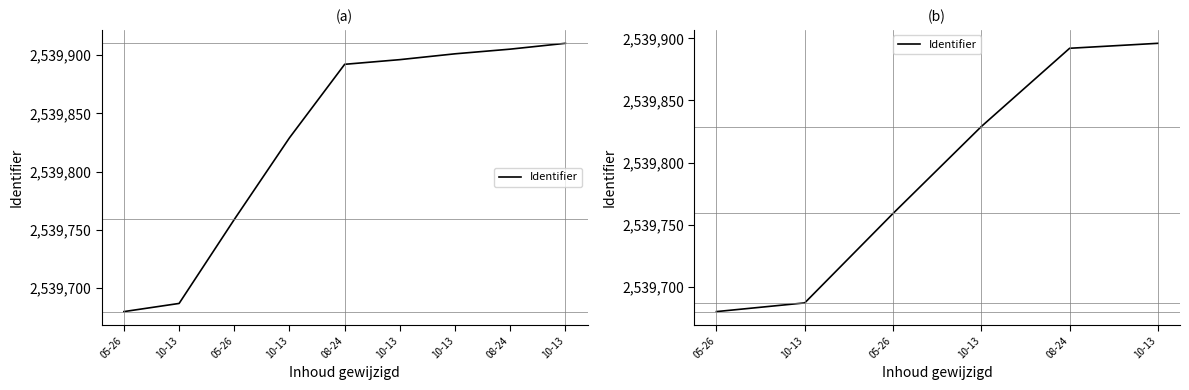

What is the value of the 2nd point from the left?

2539687